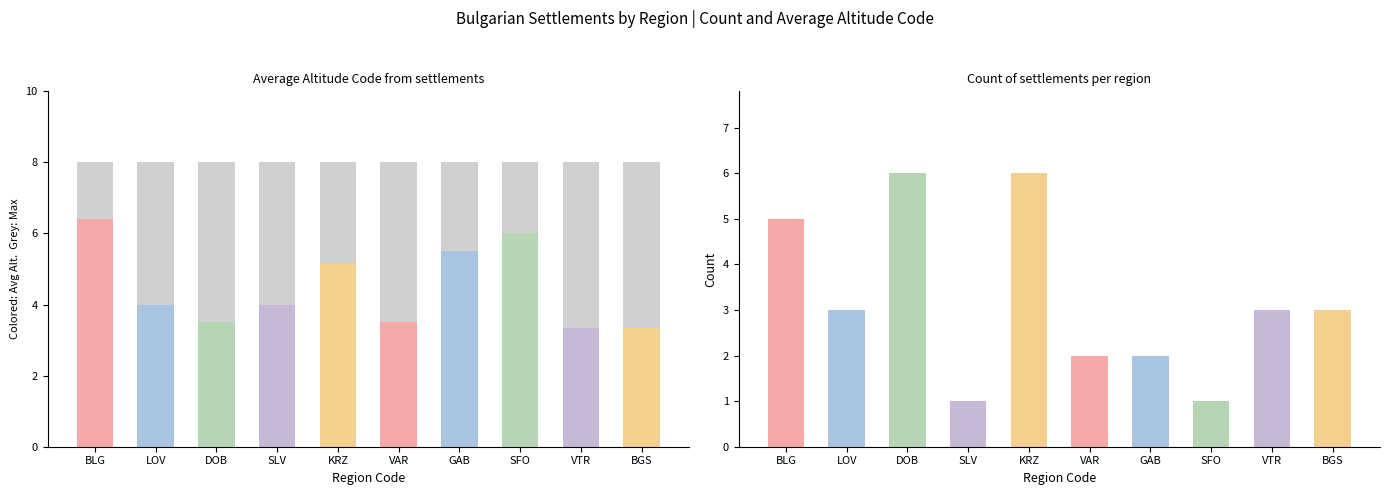

How many groups of bars are there?

10